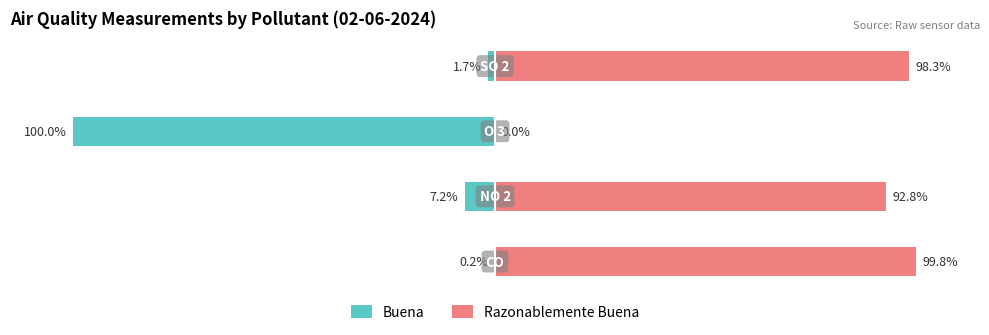

True or false: Razonablemente Buena has a value of 30.5 at −150.

False